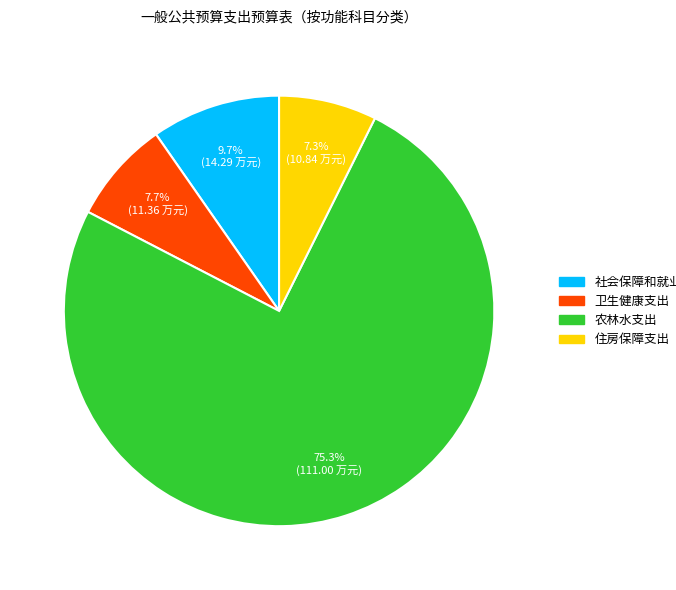

To the nearest percent, what is the combined percentage of 农林水支出 and 社会保障和就业支出?

85%